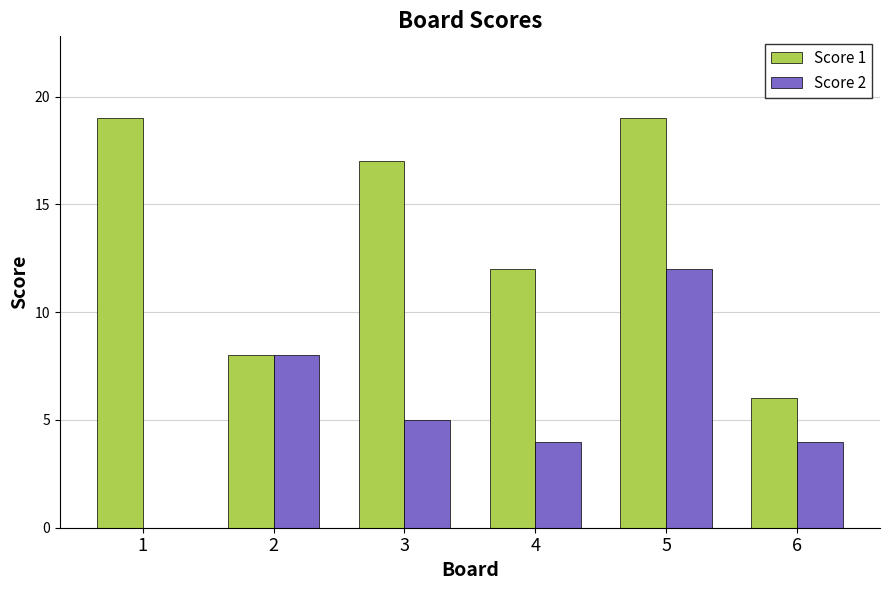

At which category is the sum across all series the highest?

5